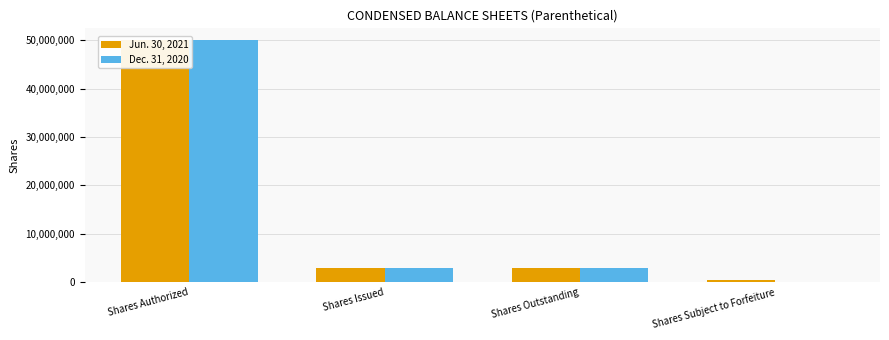

Reading right to left, list all the values displayed in this chart.

Jun. 30, 2021: 375000	2875000	2875000	50000000
Dec. 31, 2020: 0	2875000	2875000	50000000